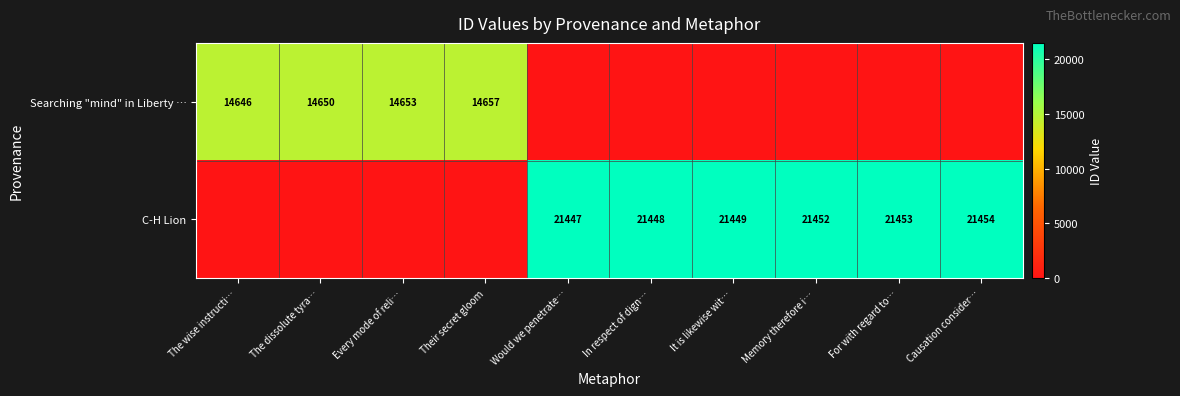

The value of C-H Lion at For with regard to… is 4720. True or false?

False